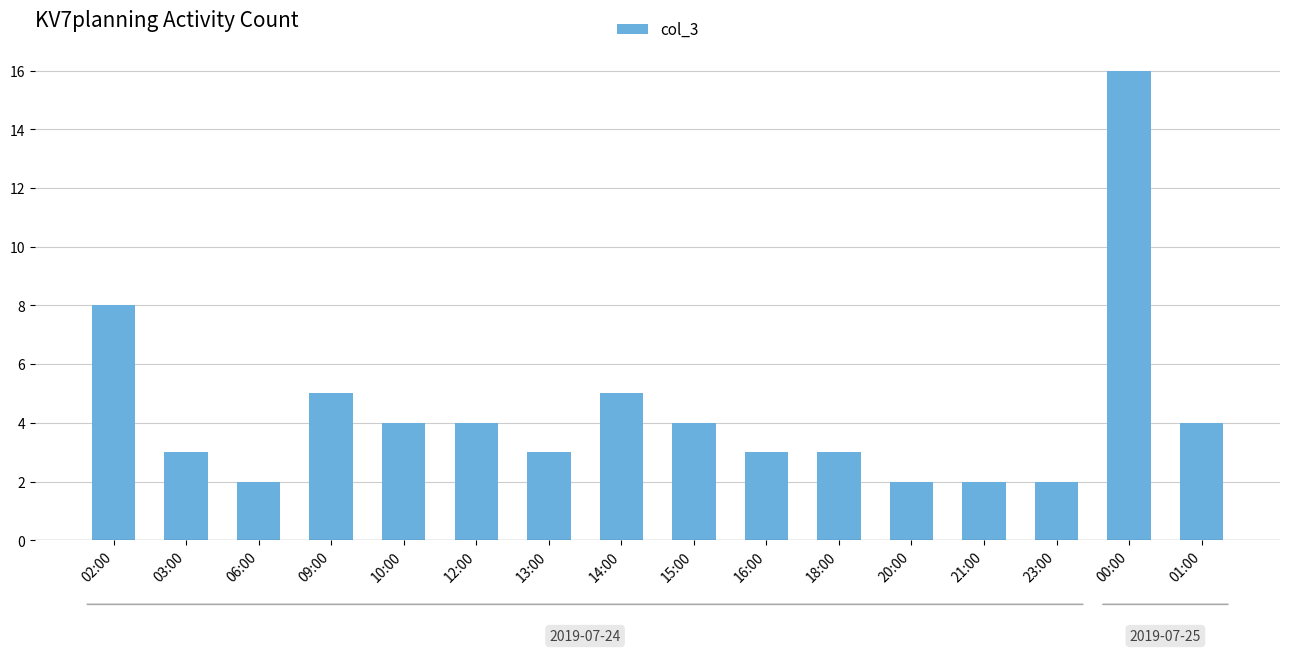

Reading left to right, what are all the values shown in this chart?

8	3	2	5	4	4	3	5	4	3	3	2	2	2	16	4